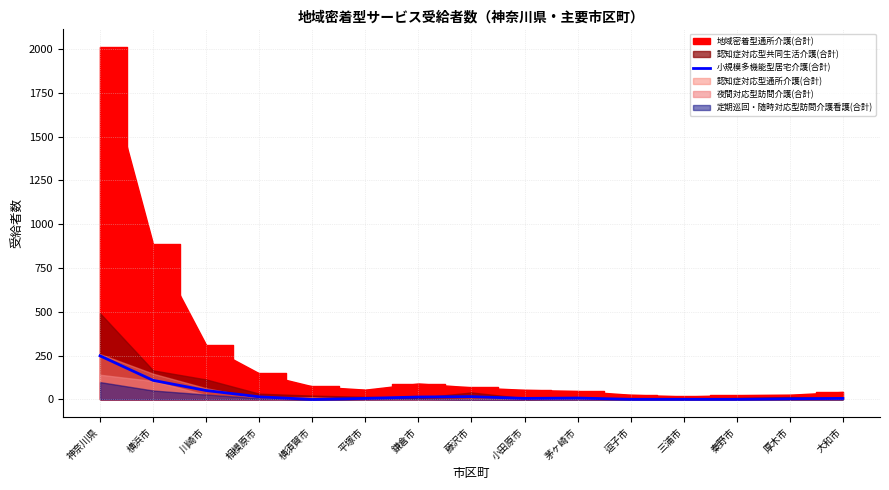

Is it true that 小規模多機能型居宅介護(合計) equals 109 at 横浜市?

True